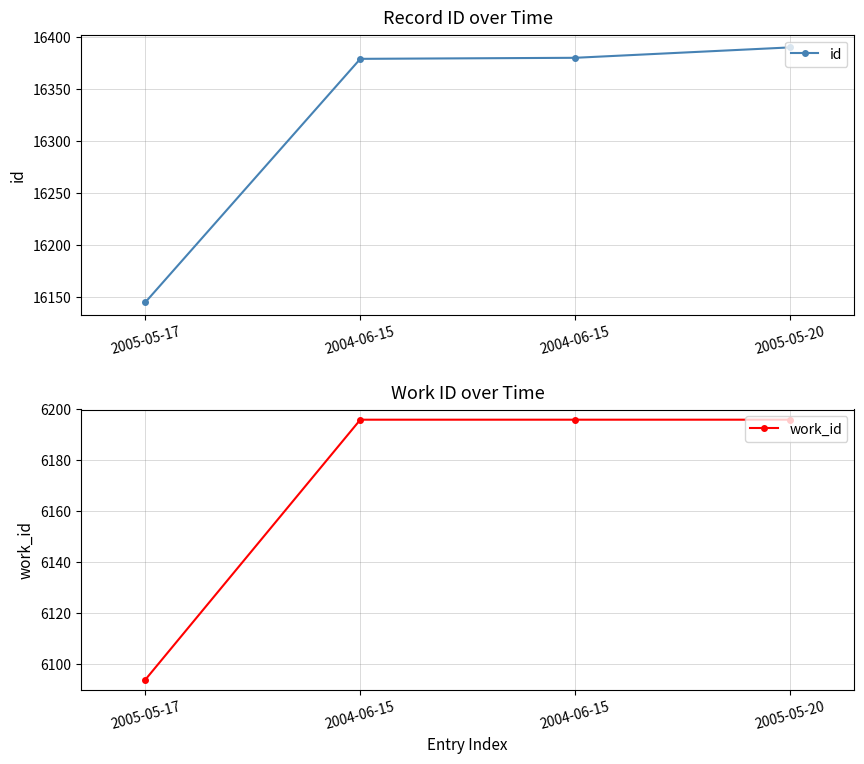

Where is work_id nearest to the value 6145?

2005-05-17